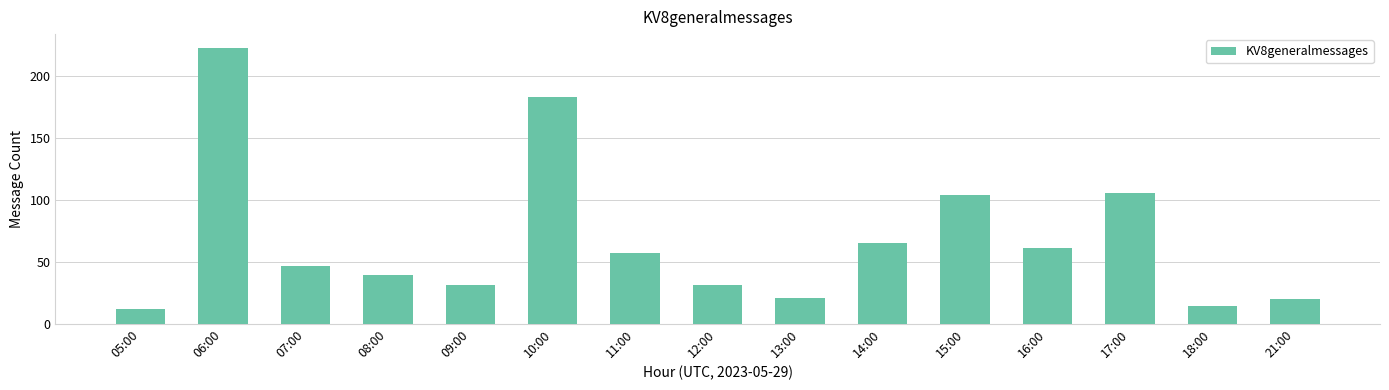

Approximately how many times larger is the value at 11:00 compared to 08:00?

1.5